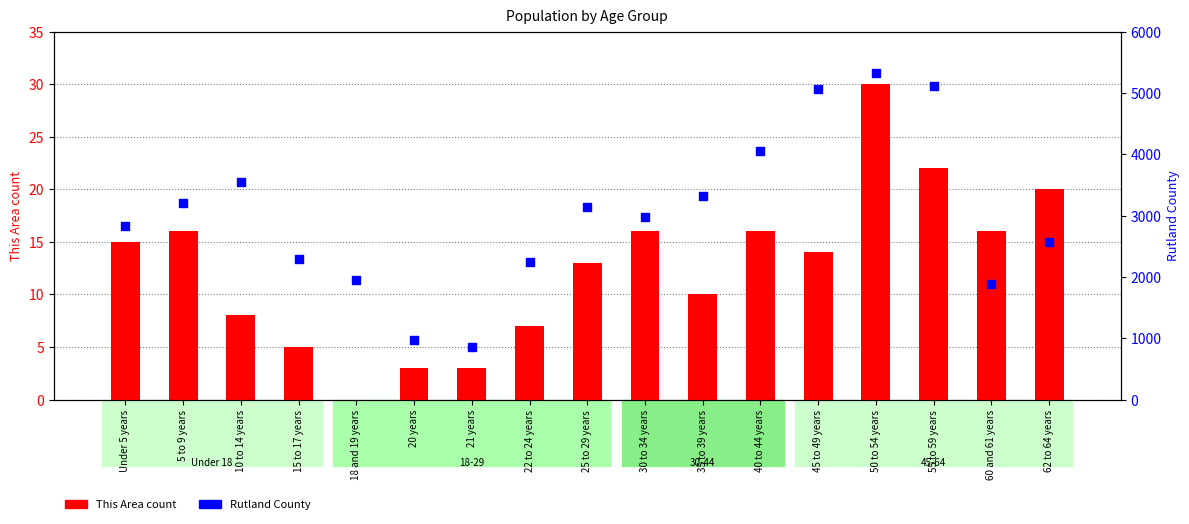

Which series contains the highest Y value?

Rutland County